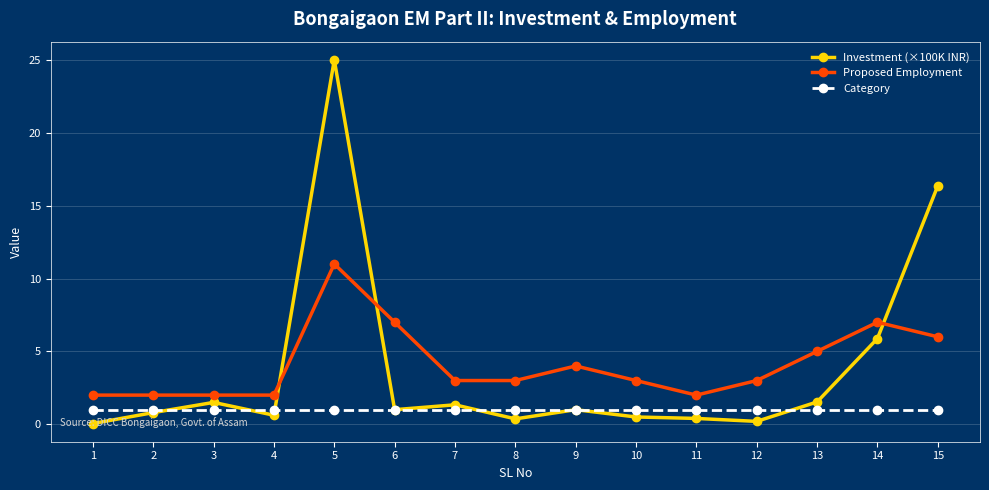

How many lines are shown in the chart?

3